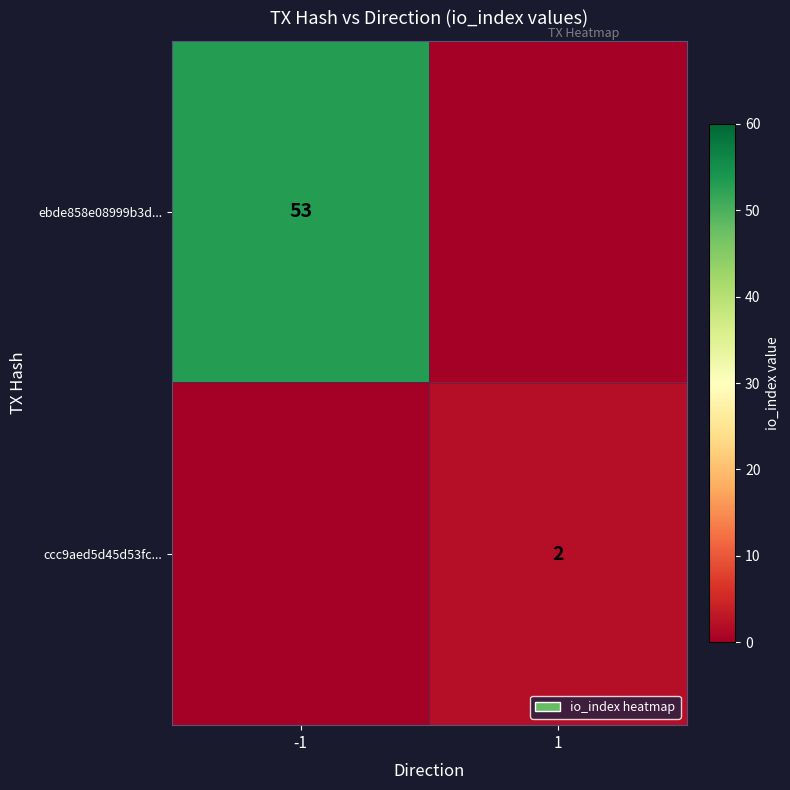

Is it true that ccc9aed5d45d53fc... equals 2 at 1?

True